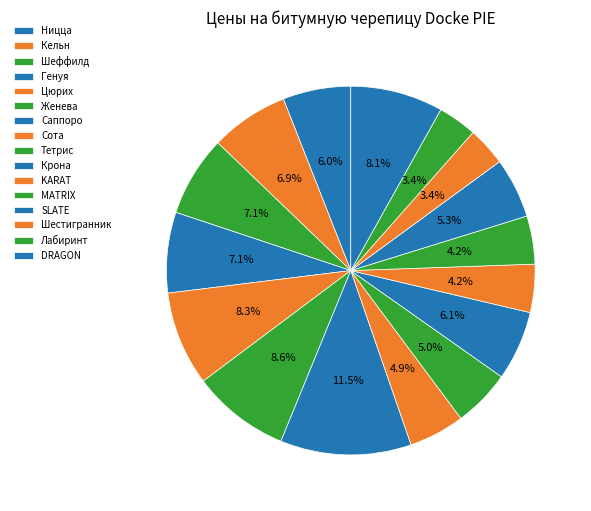

How many segments does this pie chart have?

16